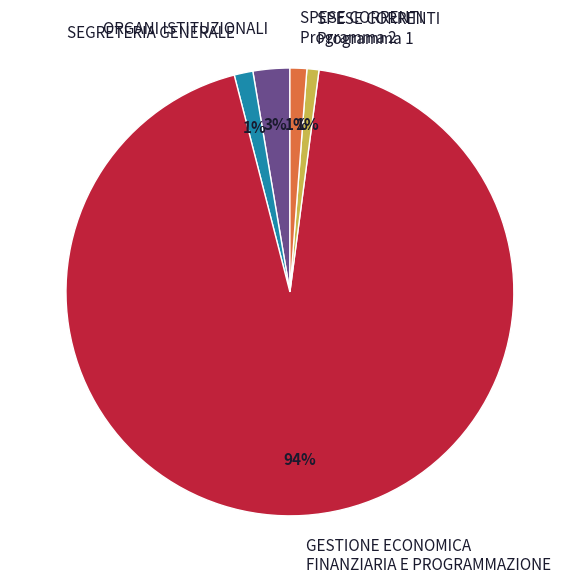

True or false: GESTIONE ECONOMICA FINANZIARIA E PROGRAMMAZIONE accounts for 94% of the total.

True